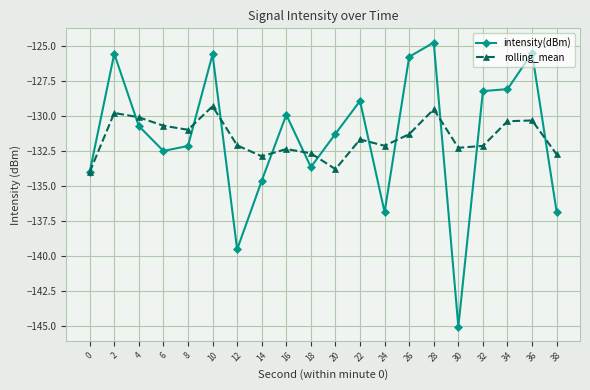

What is the value of the intensity(dBm) point at the 12th from the left?

-128.9